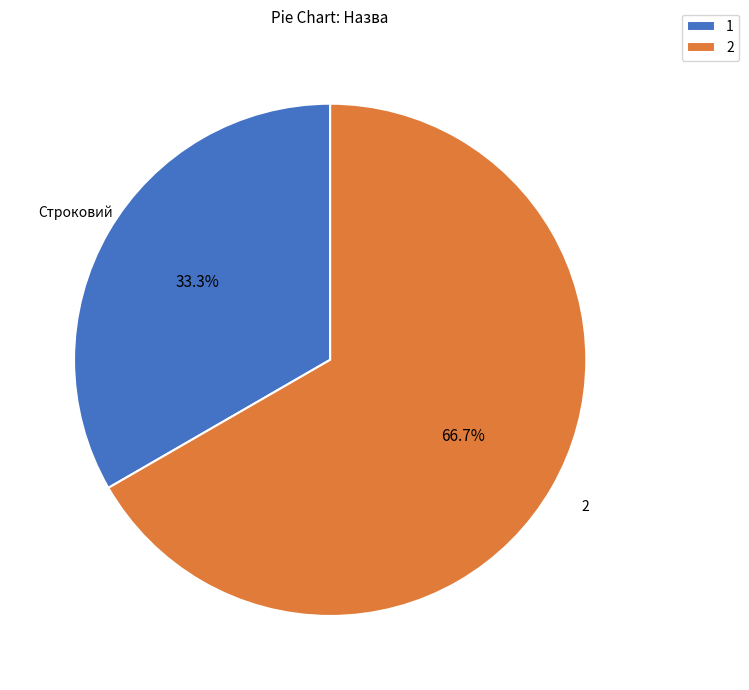

Is there any slice that represents more than half of the pie?

Yes